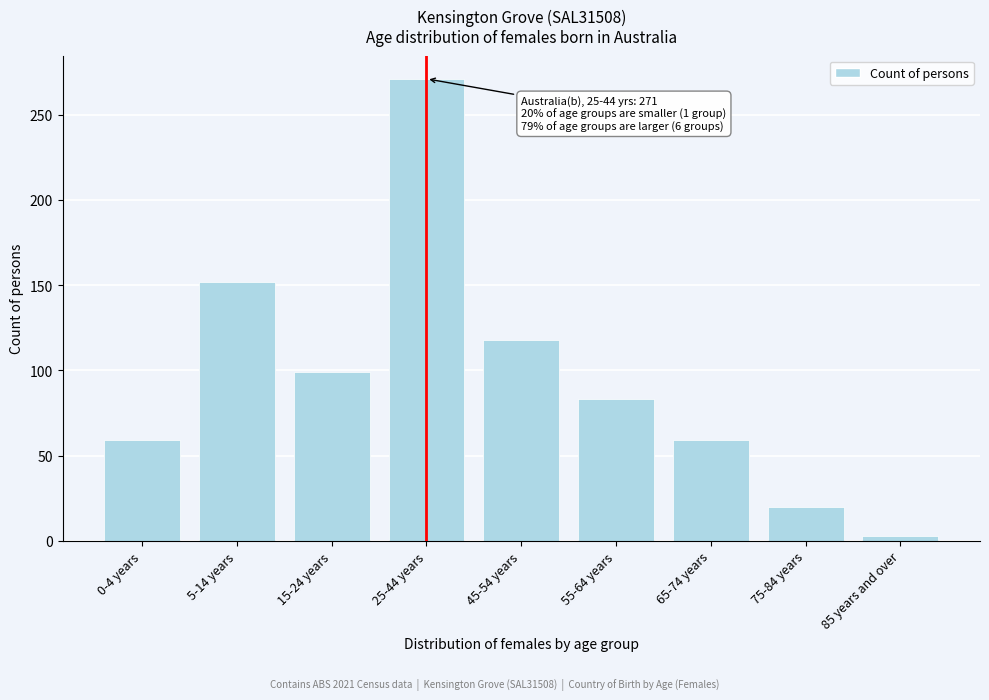

Reading left to right, list all the values displayed in this chart.

0-4 years=59	5-14 years=152	15-24 years=99	25-44 years=271	45-54 years=118	55-64 years=83	65-74 years=59	75-84 years=20	85 years and over=3